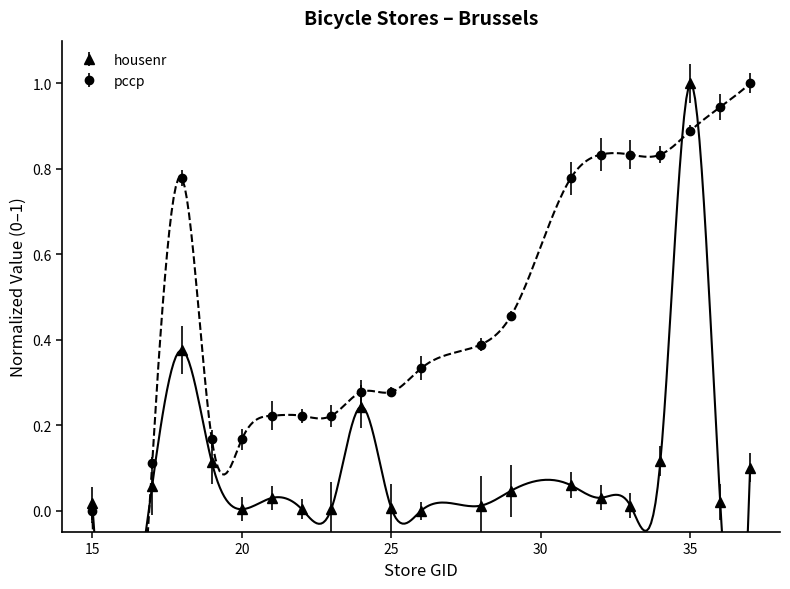

Reading left to right, transcribe all the data shown in this chart.

housenr: 15=0.0	17=0.1	18=0.4	19=0.1	20=0.0	21=0.0	22=0.0	23=0.0	24=0.2	25=0.0	26=0.0	28=0.0	29=0.0	31=0.1	32=0.0	33=0.0	34=0.1	35=1.0	36=0.0	37=0.1
pccp: 15=0.0	17=0.1	18=0.8	19=0.2	20=0.2	21=0.2	22=0.2	23=0.2	24=0.3	25=0.3	26=0.3	28=0.4	29=0.5	31=0.8	32=0.8	33=0.8	34=0.8	35=0.9	36=0.9	37=1.0